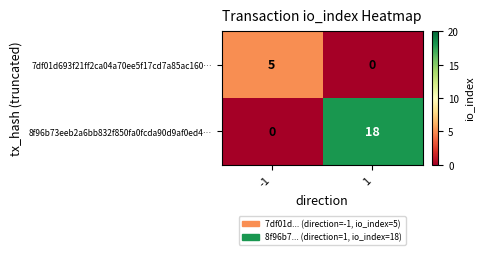

What is the sum of the 8f96b73eeb2a6bb832f850fa0fcda90d9af0ed4… values at 1 and -1?

18